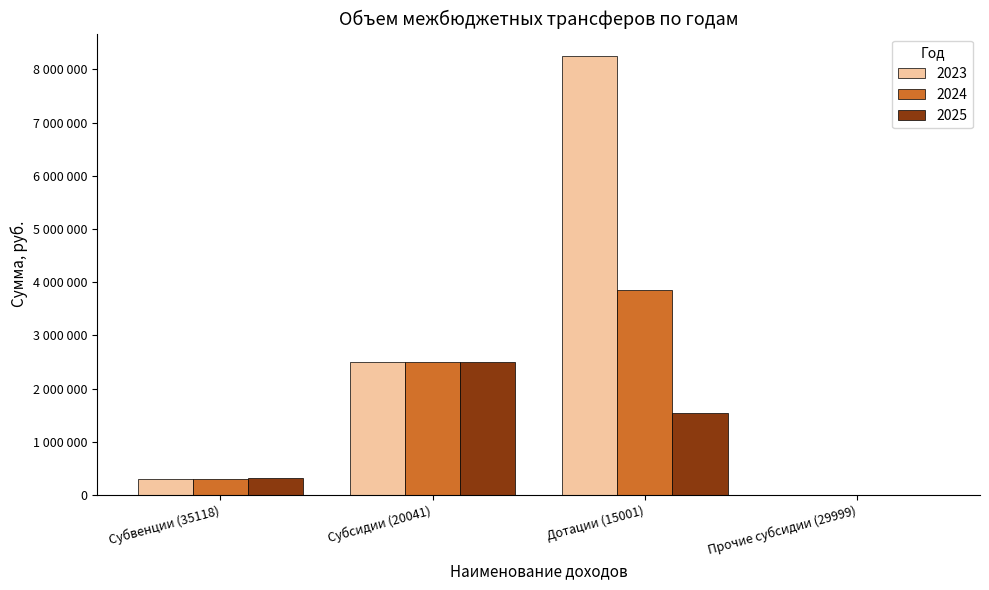

The value of 2025 at Субсидии (20041) is 2500775. True or false?

True